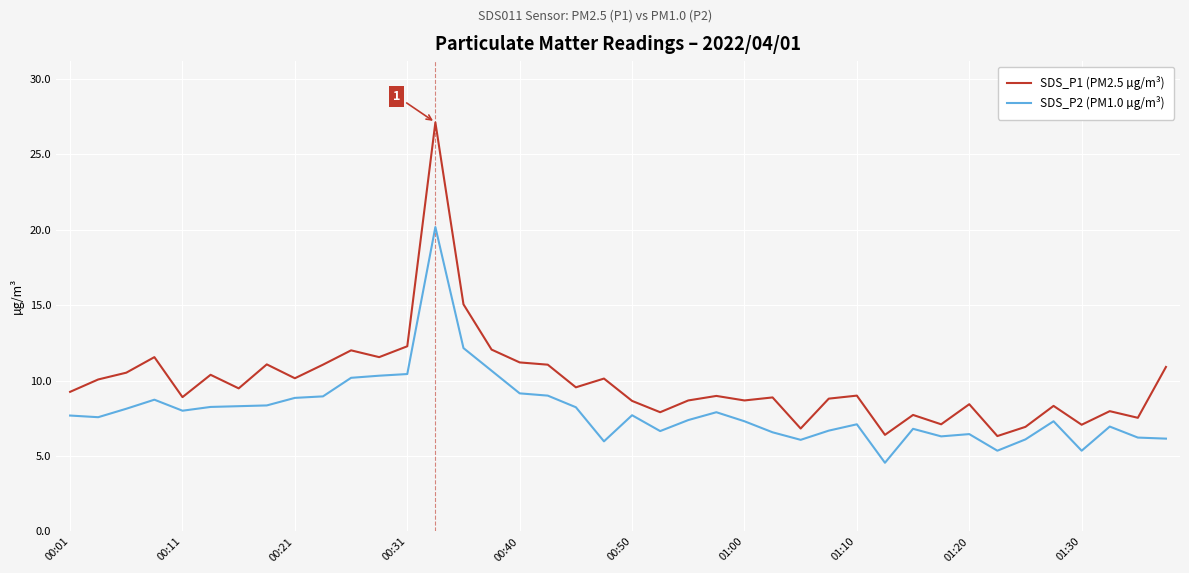

True or false: SDS_P1 (PM2.5 µg/m³) and SDS_P2 (PM1.0 µg/m³) intersect in this chart.

False